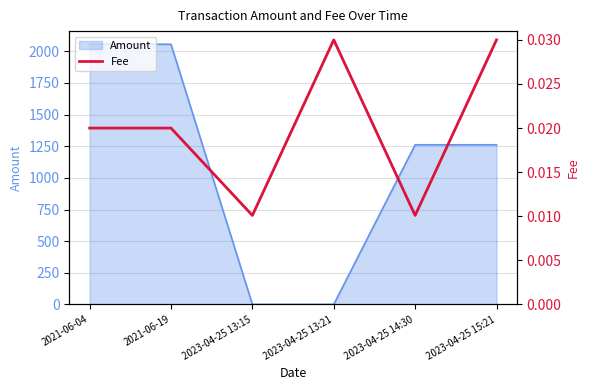

True or false: the data shows 0.0 at 2023-04-25 13:15.

True